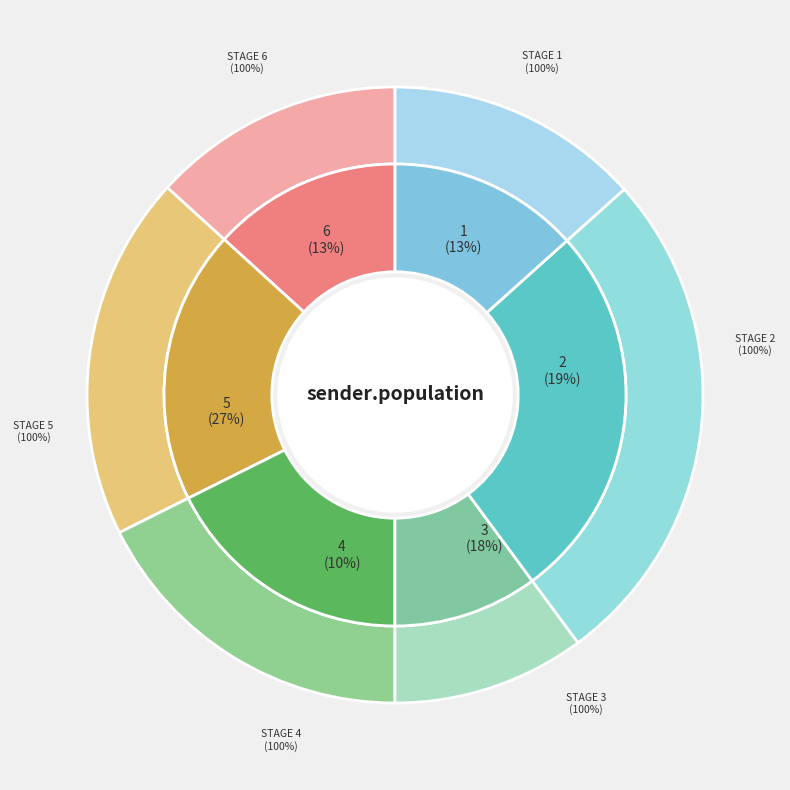

Count the number of slices in the pie.

6